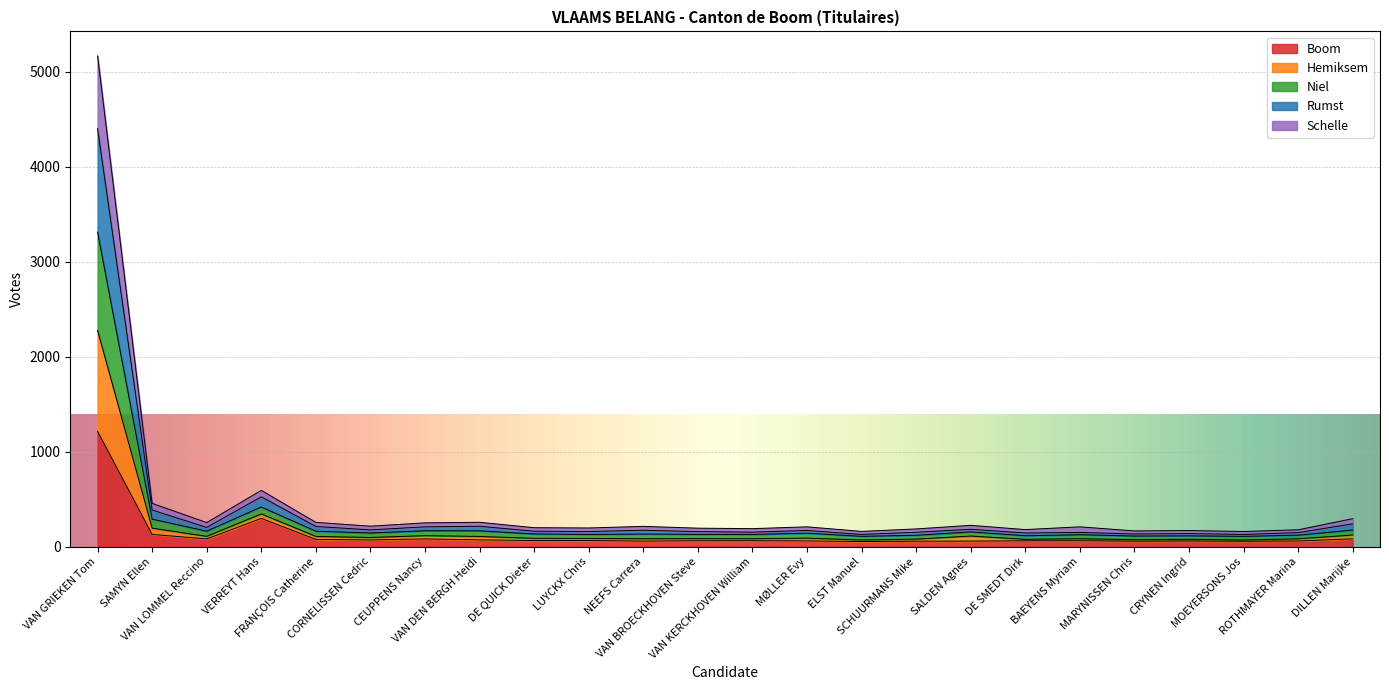

Does the chart display data point markers on the line(s)?

No